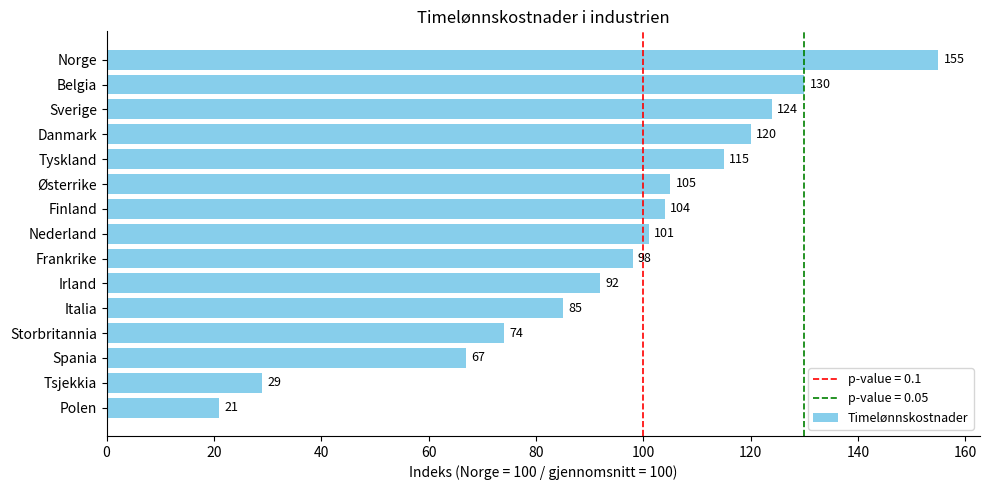

Where is the data nearest to the value 88?

Italia